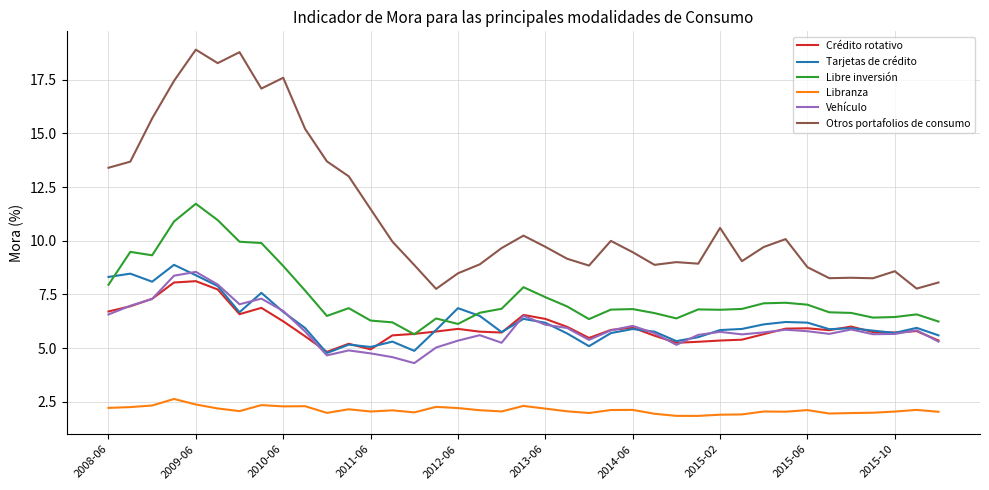

Which series has the largest total across all categories?

Otros portafolios de consumo